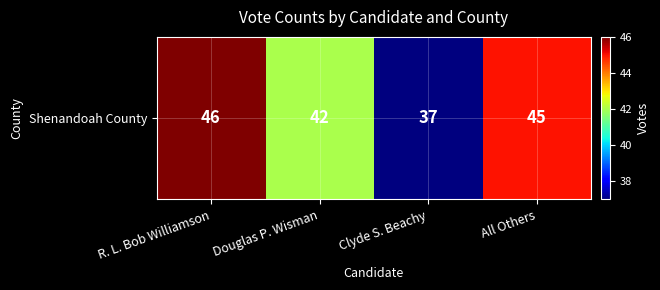

How many data points are less than 45?

2